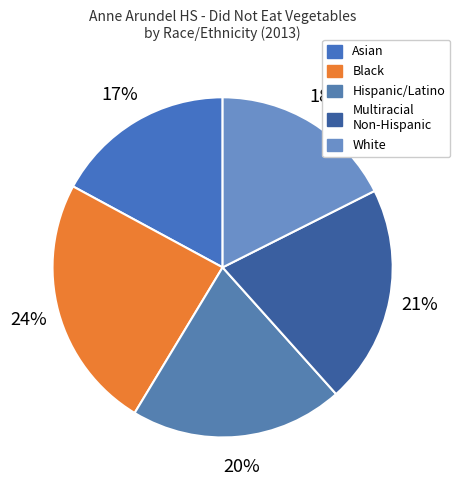

How many slices are in this pie chart?

5